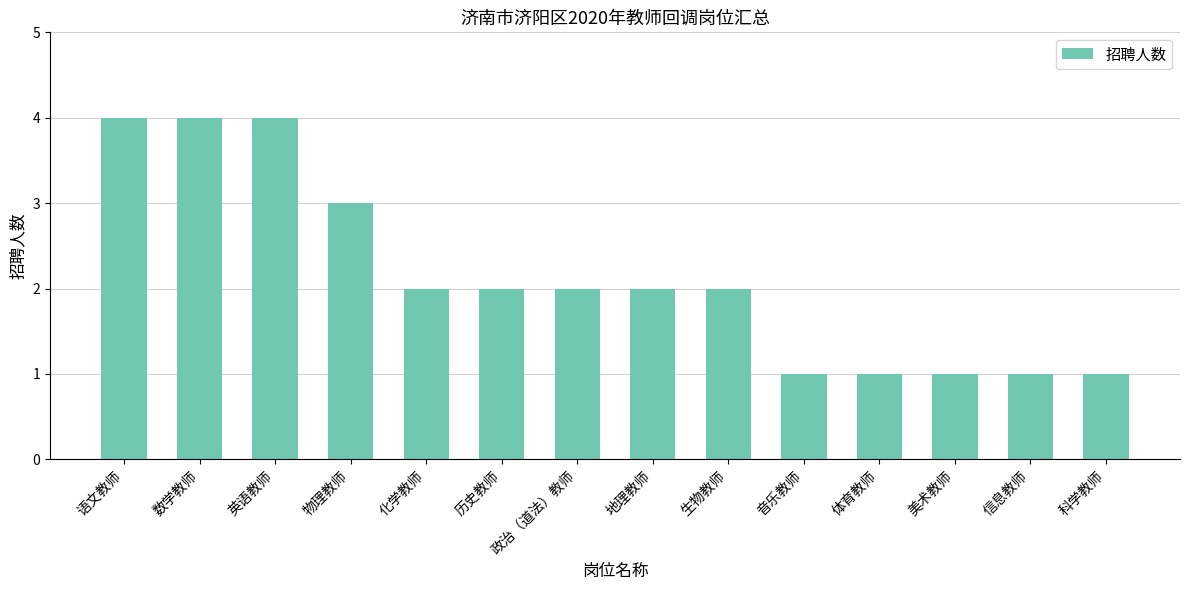

What is the greatest value displayed?

4